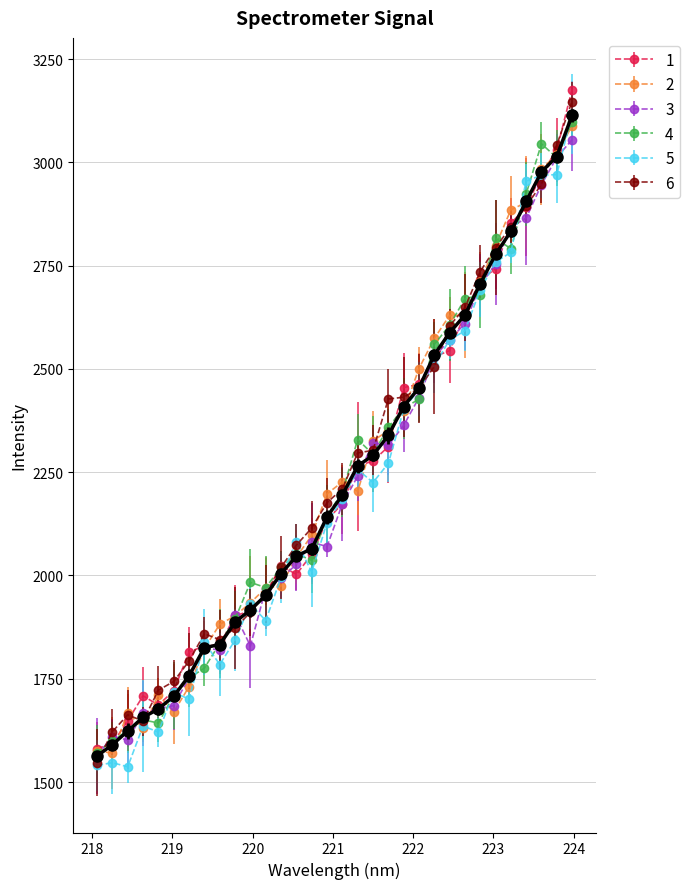

What is the smallest value displayed?

1536.8